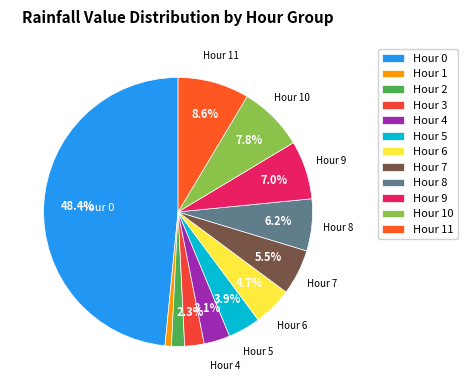

To the nearest percent, what is the difference between the largest and smallest slice percentages?

48%